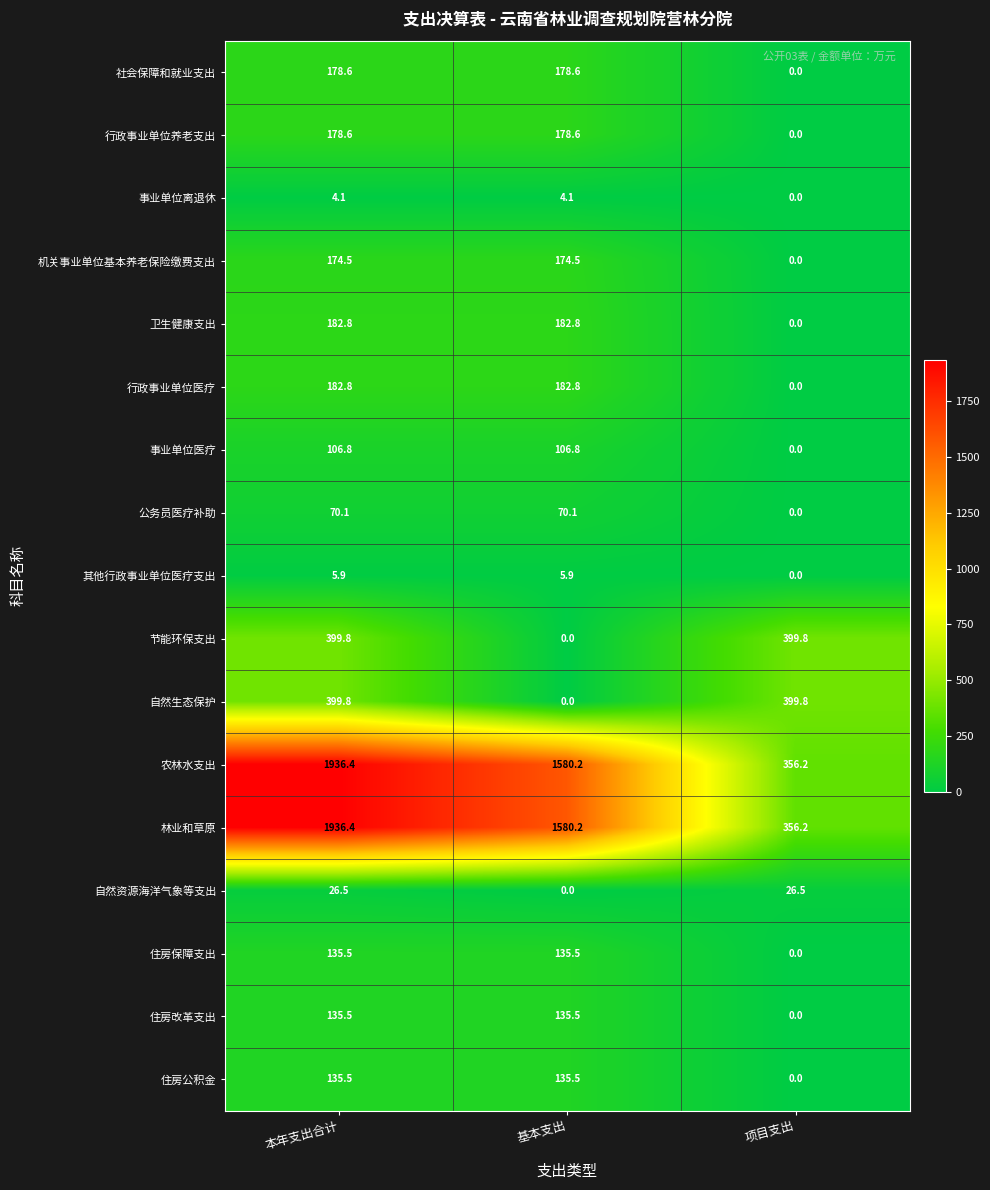

What is the difference between the 林业和草原 values at 本年支出合计 and 基本支出?

356.2